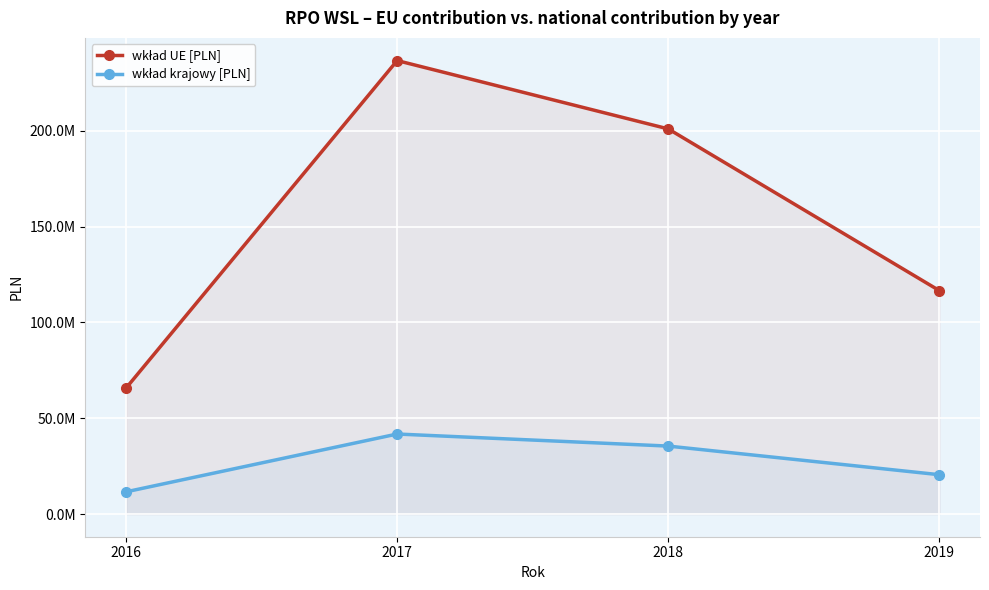

What is the value of the wkład krajowy [PLN] point at the 2nd from the left?

41764637.0